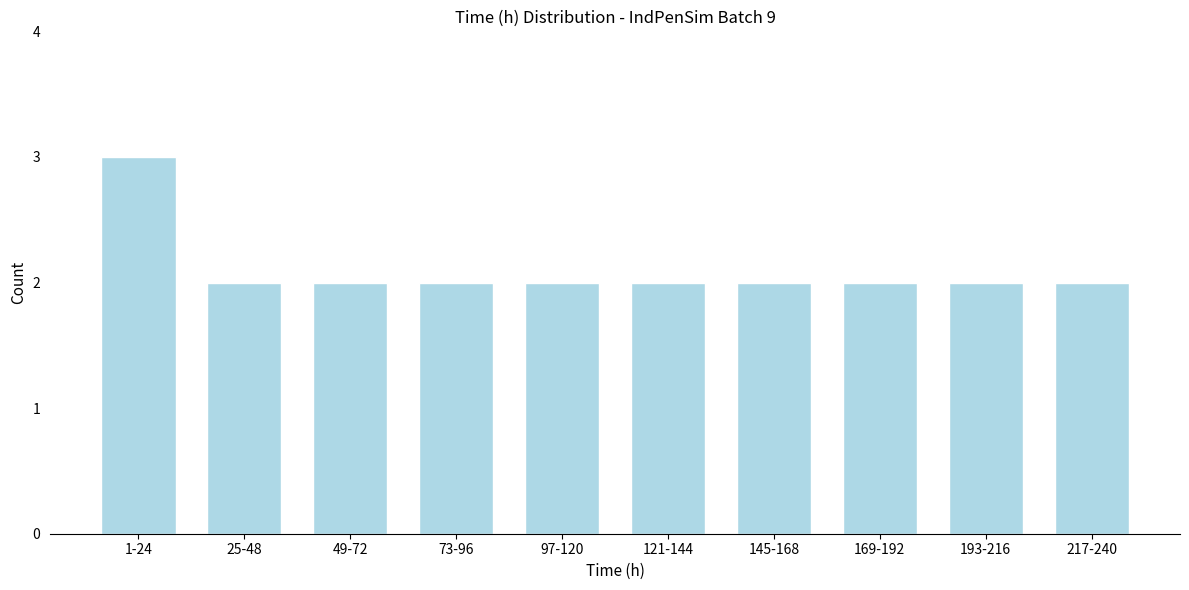

Reading right to left, extract all data points from this chart.

217-240=2	193-216=2	169-192=2	145-168=2	121-144=2	97-120=2	73-96=2	49-72=2	25-48=2	1-24=3